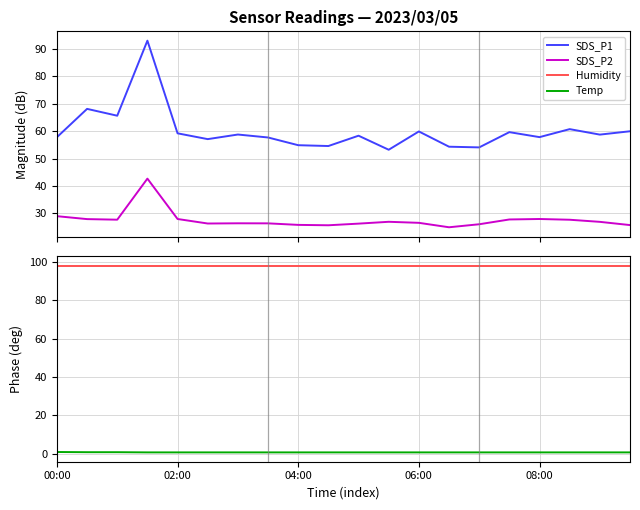

What is the label of the 10th point from the right?

10